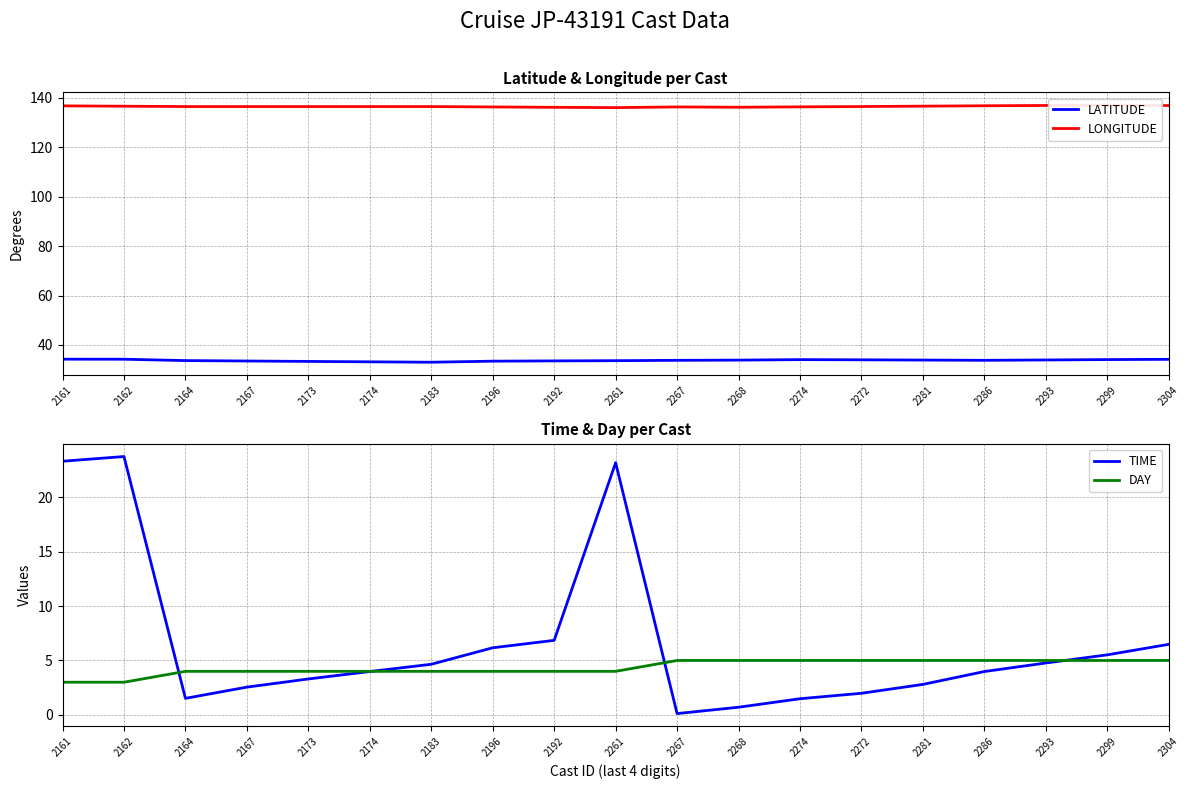

Reading left to right, list all the values displayed in this chart.

LATITUDE: 34.2	34.2	33.7	33.5	33.3	33.2	33.0	33.4	33.5	33.6	33.8	33.9	34.1	34.0	33.9	33.8	33.9	34.1	34.2
LONGITUDE: 136.7	136.6	136.4	136.4	136.4	136.4	136.4	136.3	136.1	136.0	136.3	136.2	136.3	136.4	136.6	136.8	136.9	137.0	136.8
TIME: 23.3	23.8	1.5	2.5	3.3	4.0	4.7	6.2	6.8	23.2	0.1	0.7	1.5	2.0	2.8	4.0	4.8	5.5	6.5
DAY: 3.0	3.0	4.0	4.0	4.0	4.0	4.0	4.0	4.0	4.0	5.0	5.0	5.0	5.0	5.0	5.0	5.0	5.0	5.0